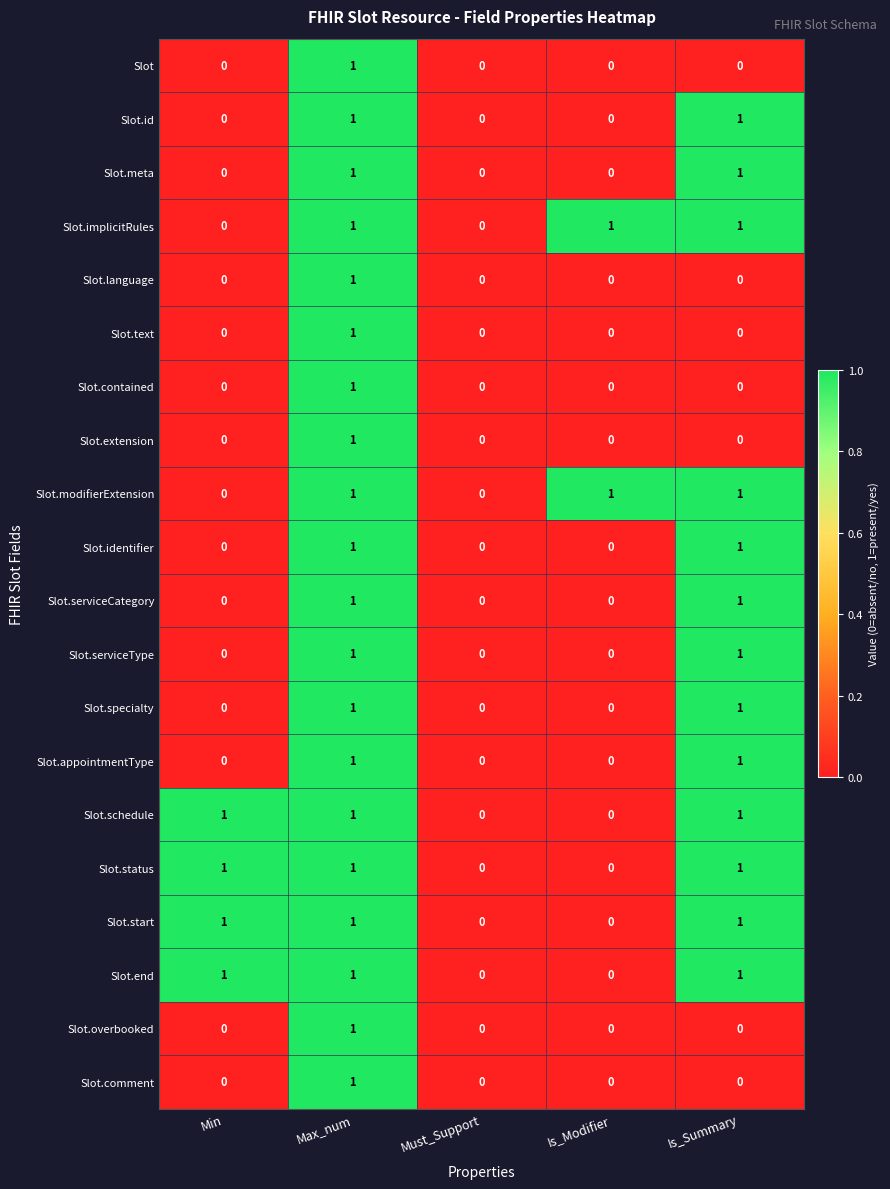

Is it true that Slot.start equals -1 at Must_Support?

False